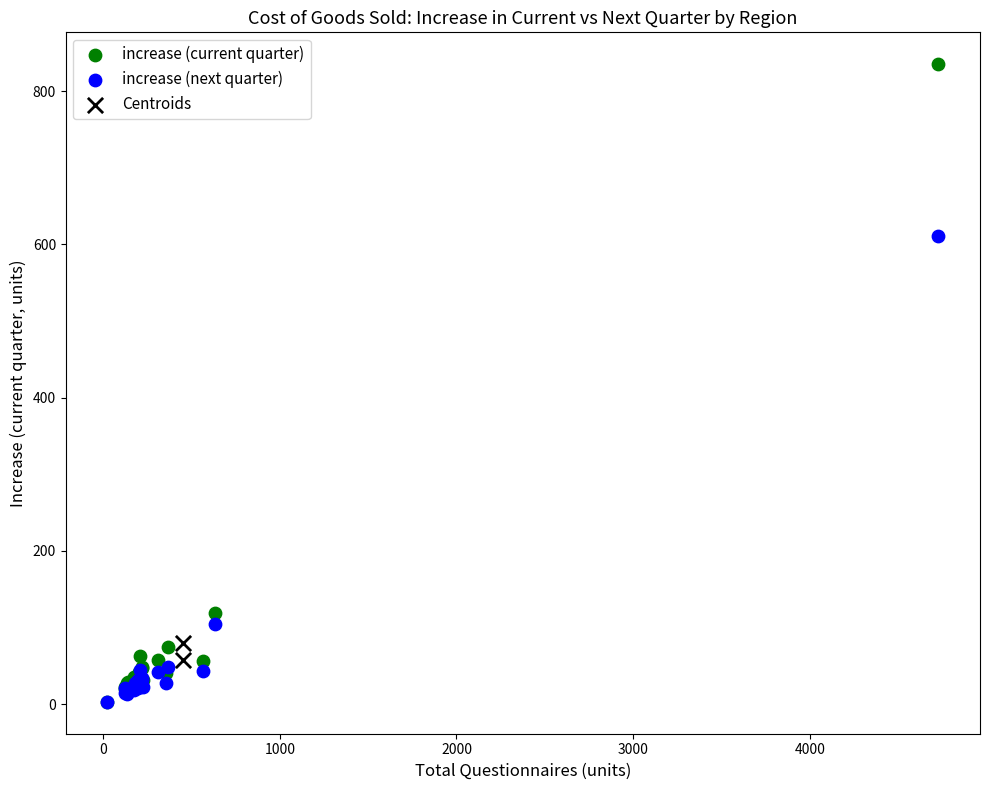

What are all the series names shown in the legend?

increase (current quarter), increase (next quarter), Centroids